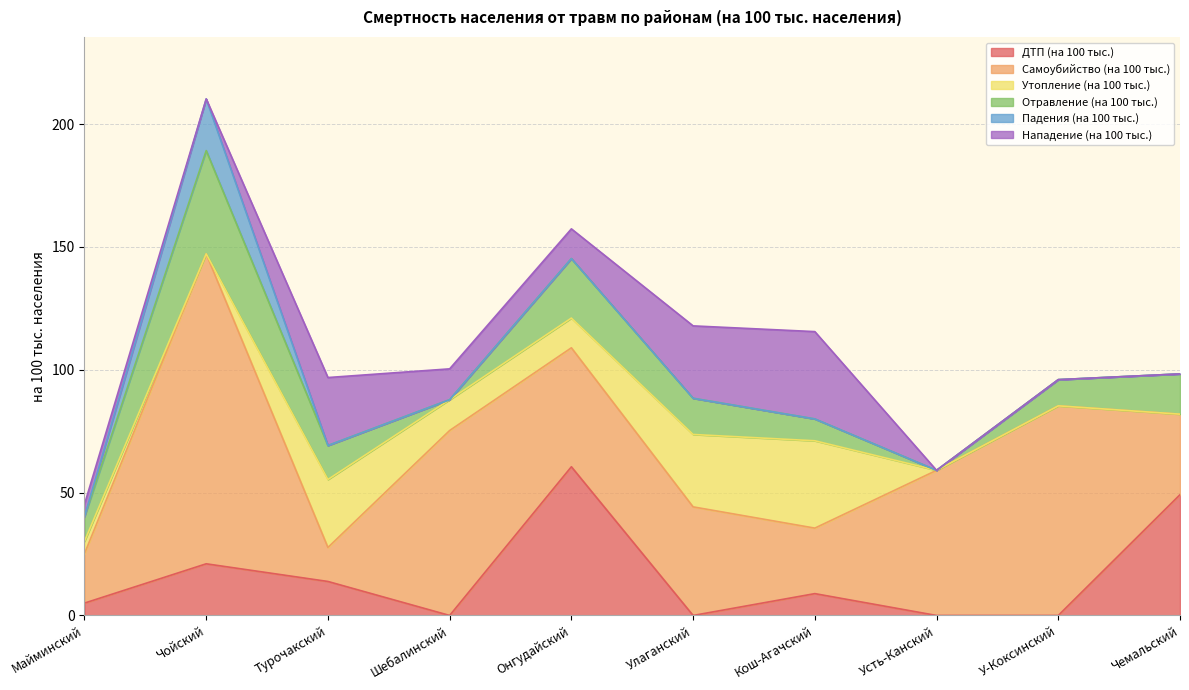

What is the approximate value of Утопление (на 100 тыс.) at Турочакский?

27.7